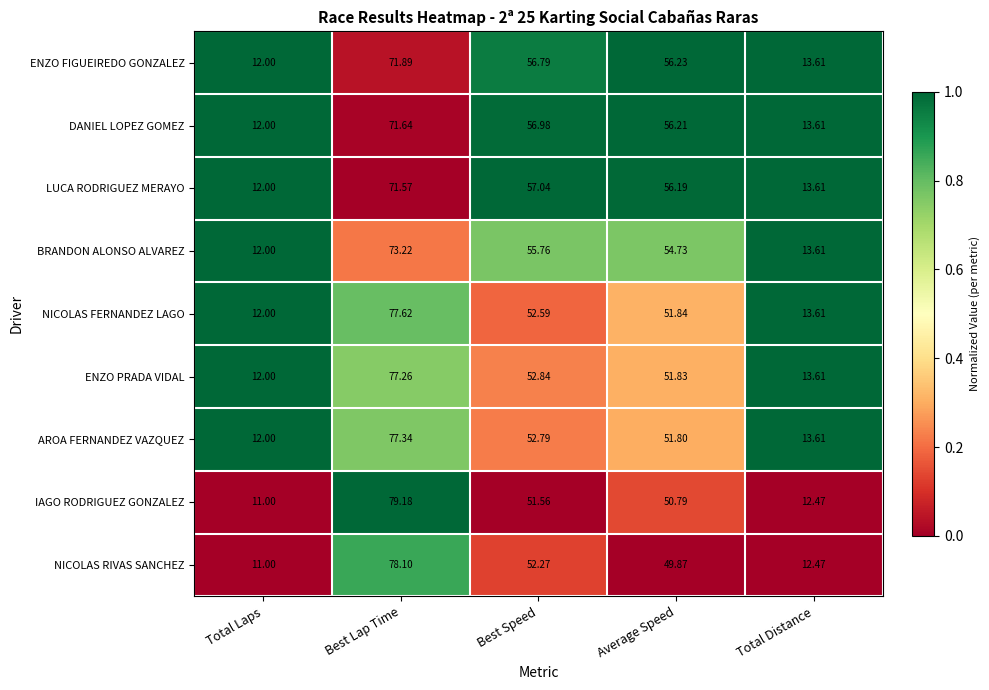

Rank the series at Average Speed from lowest to highest value.

NICOLAS RIVAS SANCHEZ, IAGO RODRIGUEZ GONZALEZ, AROA FERNANDEZ VAZQUEZ, ENZO PRADA VIDAL, NICOLAS FERNANDEZ LAGO, BRANDON ALONSO ALVAREZ, LUCA RODRIGUEZ MERAYO, DANIEL LOPEZ GOMEZ, ENZO FIGUEIREDO GONZALEZ